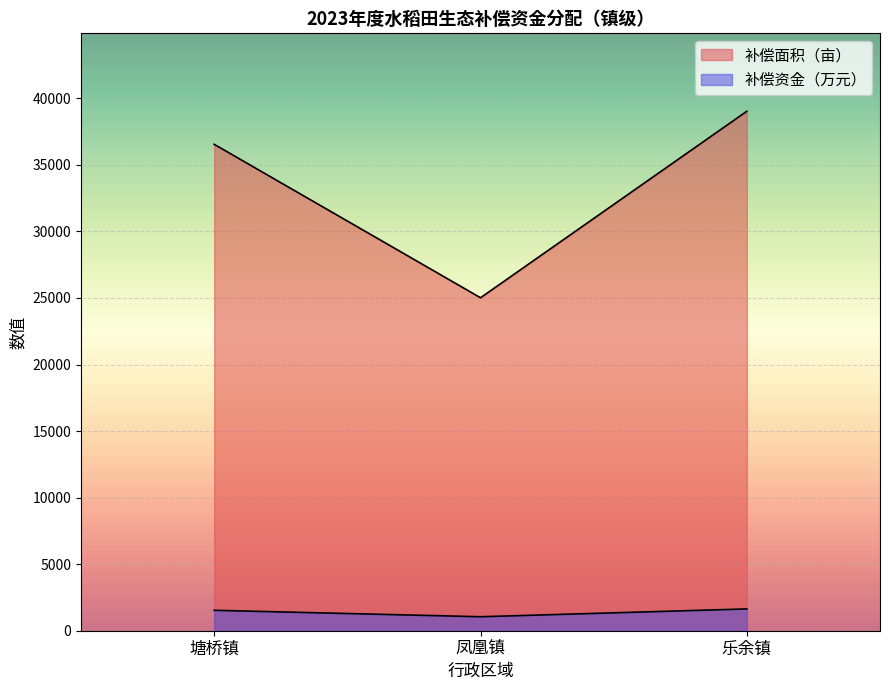

What is the sum of the 补偿面积（亩） values at 凤凰镇 and 乐余镇?

64046.8